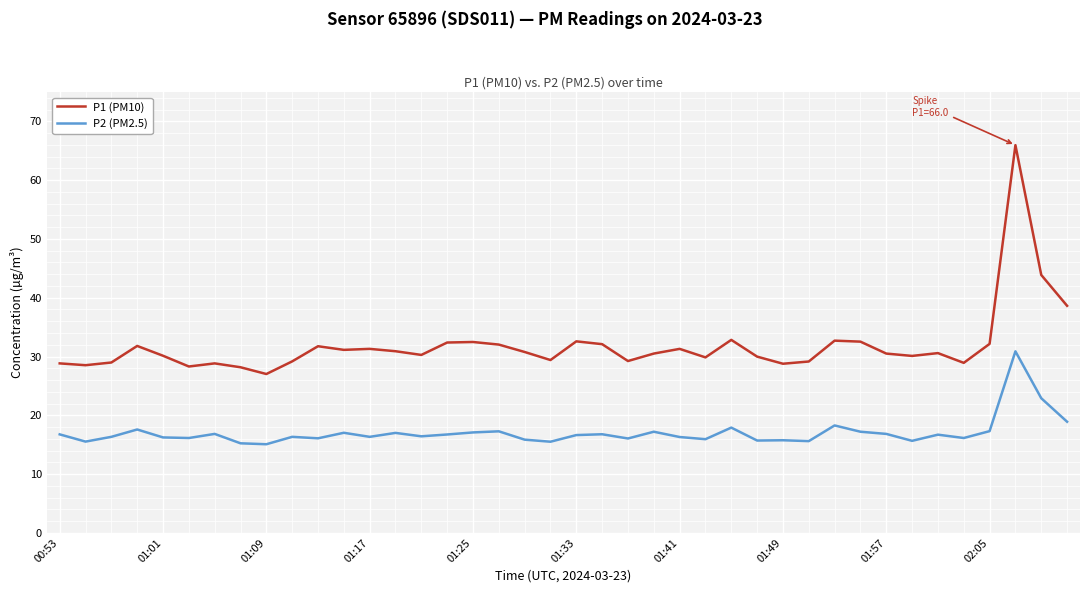

Count the number of categories in the chart.

40